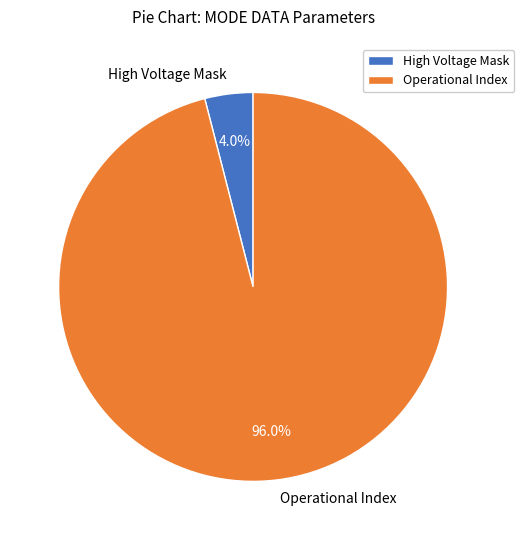

Approximately how many times larger is the value at Operational Index compared to High Voltage Mask?

24.0